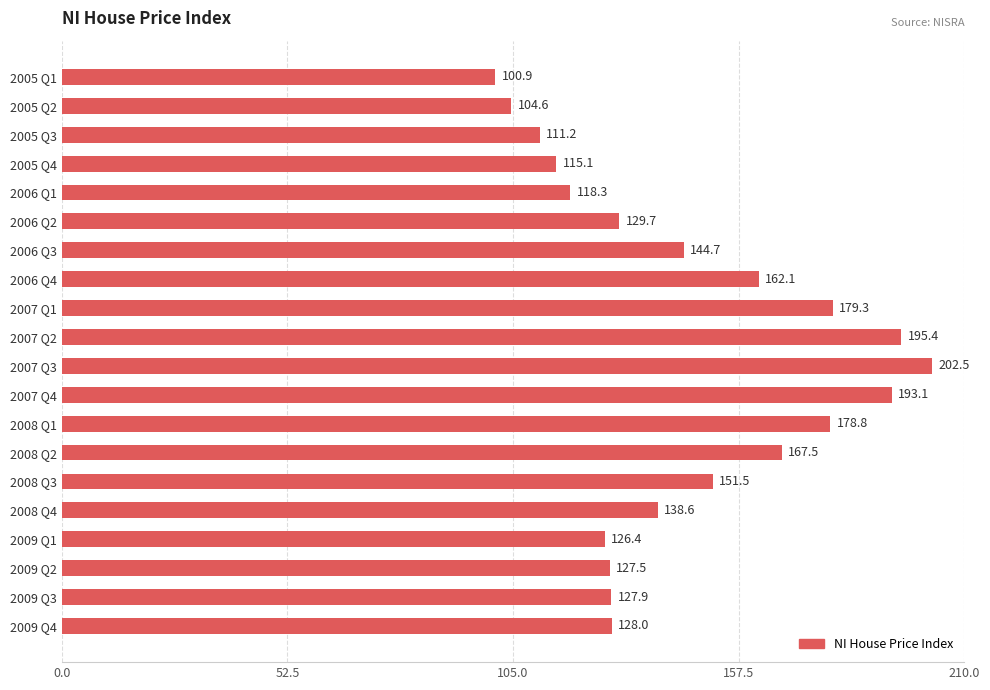

True or false: the data shows 72.2 at 2006 Q4.

False